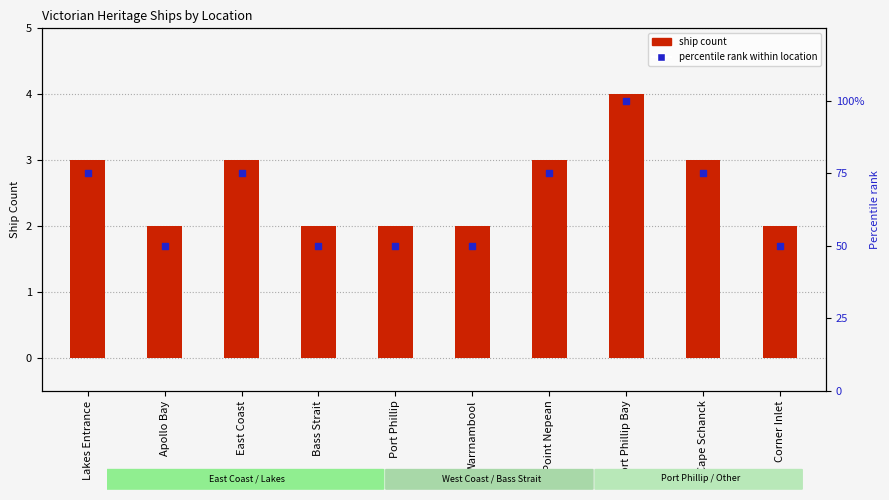

Which series contains the highest Y value?

Percentile Rank